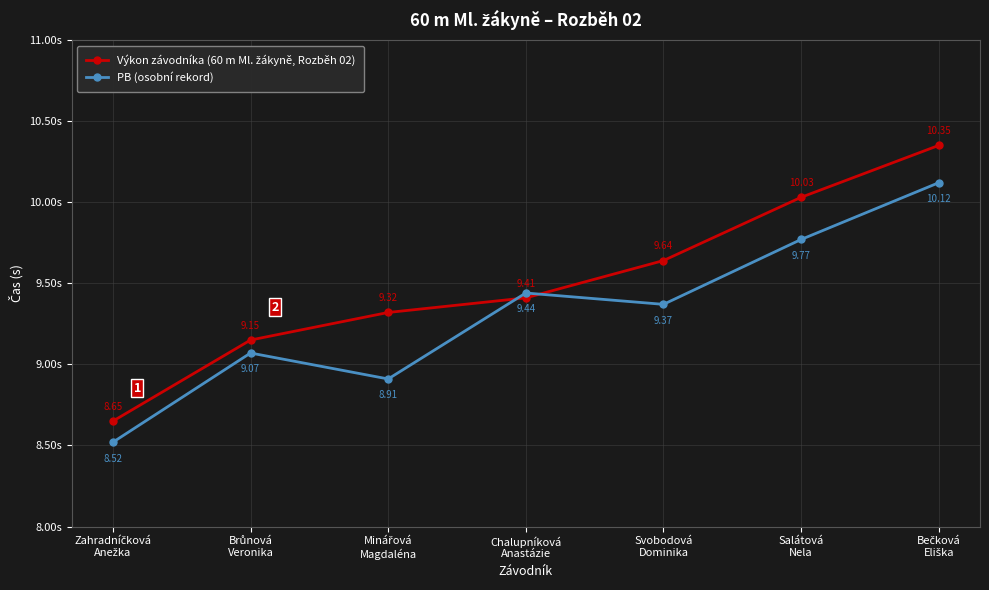

At how many categories does at least one series exceed 9?

6